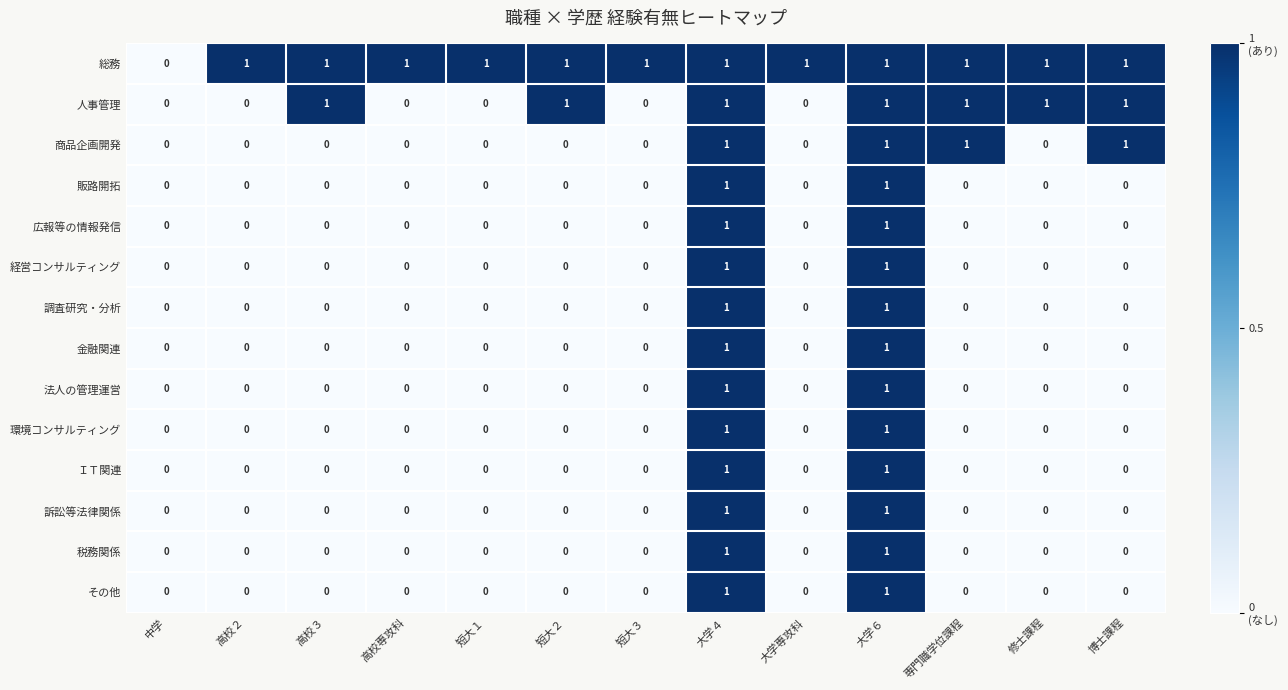

True or false: 訴訟等法律関係 has a value of 0 at 高校２.

True